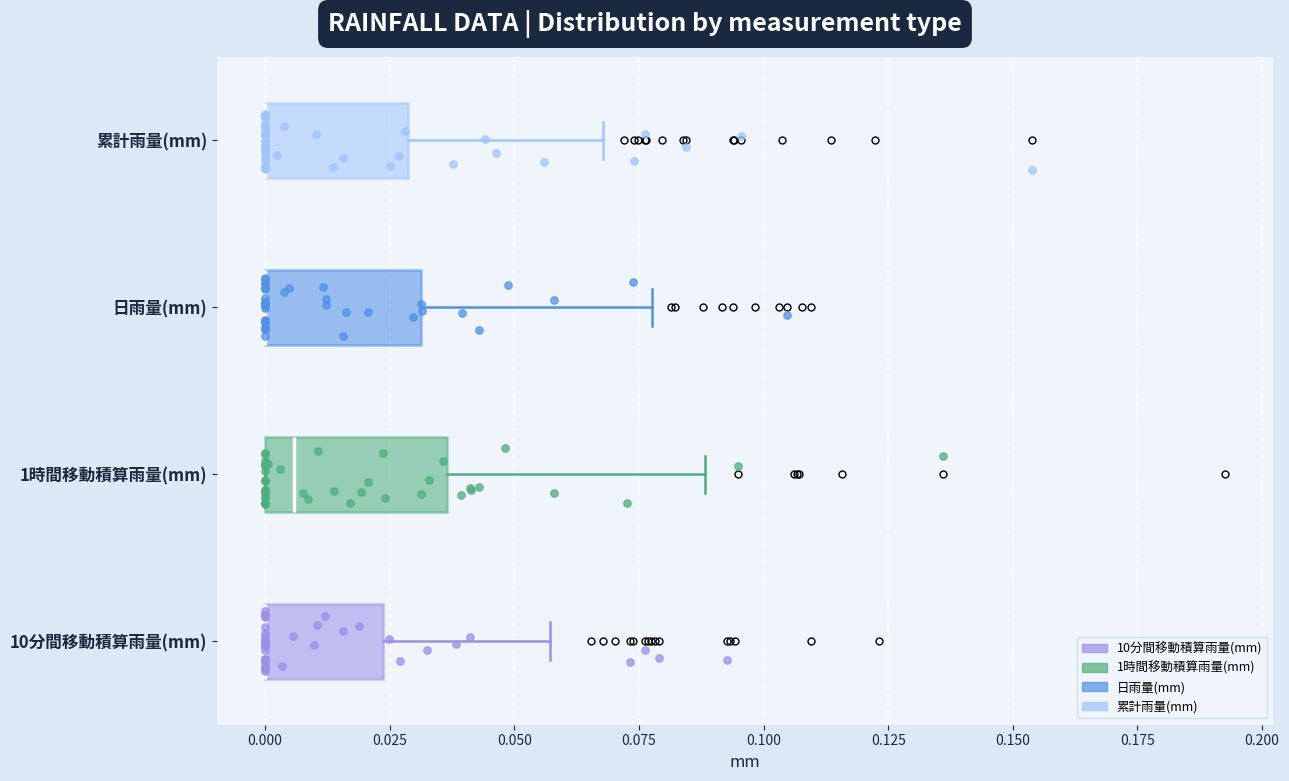

Reading bottom to top, transcribe this box plot: for each box, give where its median line is, the range the box spans, and where its two whiskers end, as read against the x-axis. The values are not printed on the chart, so give them approximately, as read against the axis.

10分間移動積算雨量(mm): median 0.000 (drawn on the box's left edge), box 0.000 to 0.025, whiskers 0.000 to 0.055
1時間移動積算雨量(mm): median 0.005, box 0.000 to 0.035, whiskers 0.000 to 0.090
日雨量(mm): median 0.000 (drawn on the box's left edge), box 0.000 to 0.030, whiskers 0.000 to 0.080
累計雨量(mm): median 0.000 (drawn on the box's left edge), box 0.000 to 0.030, whiskers 0.000 to 0.070